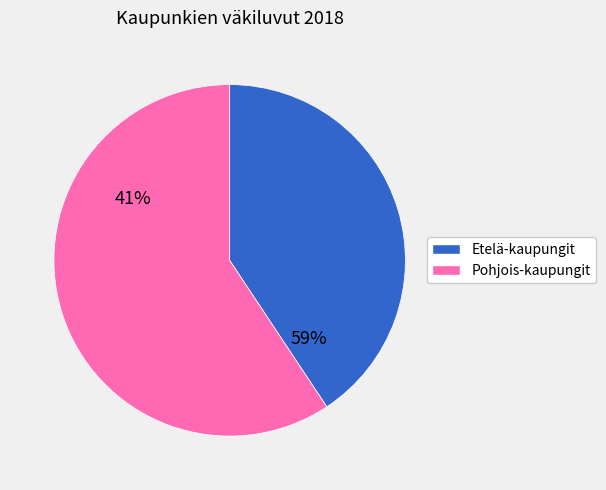

Is it true that Korimäki is 39% of the pie?

False